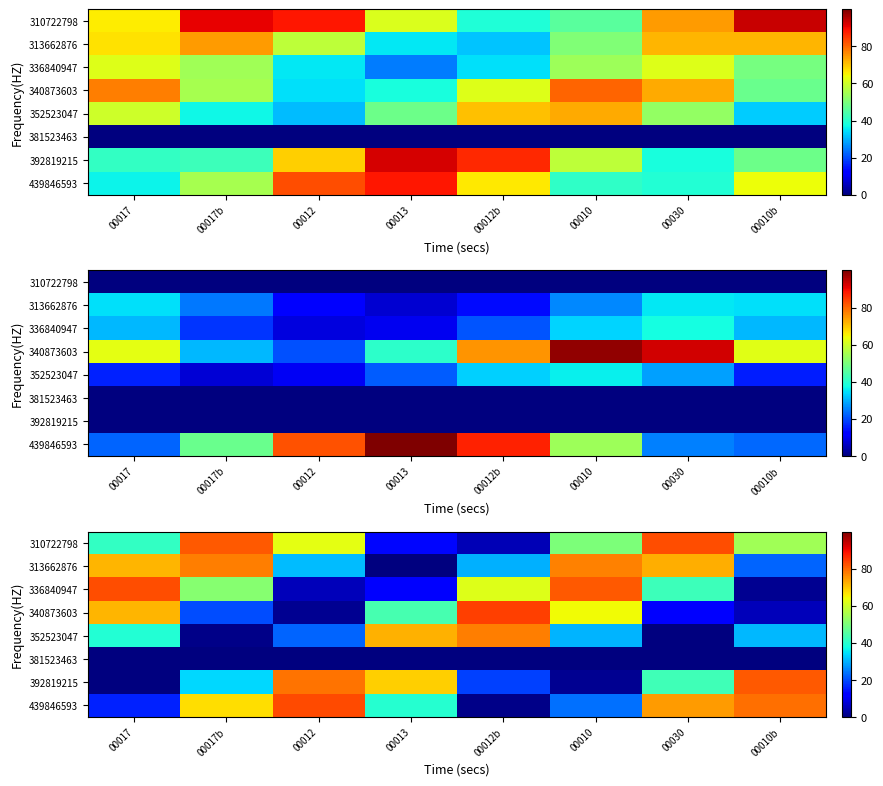

How many data points does each series have?

8